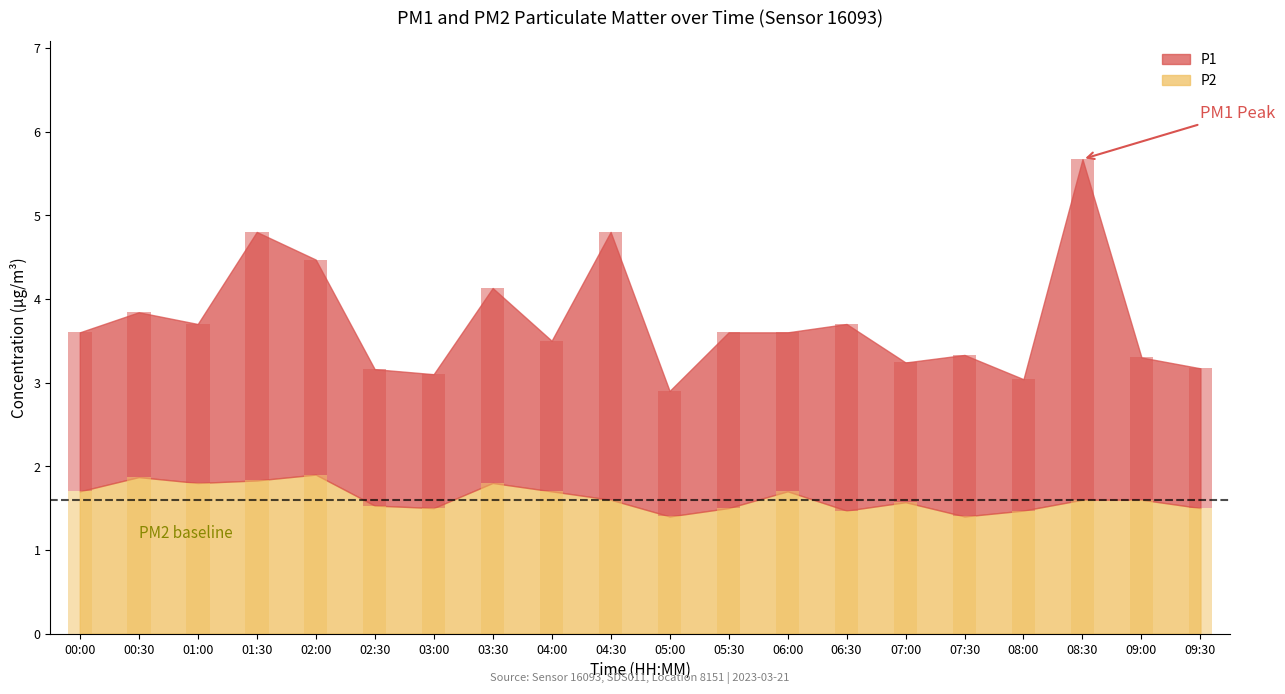

At 02:00, list the series in order from largest to smallest.

P1, P2